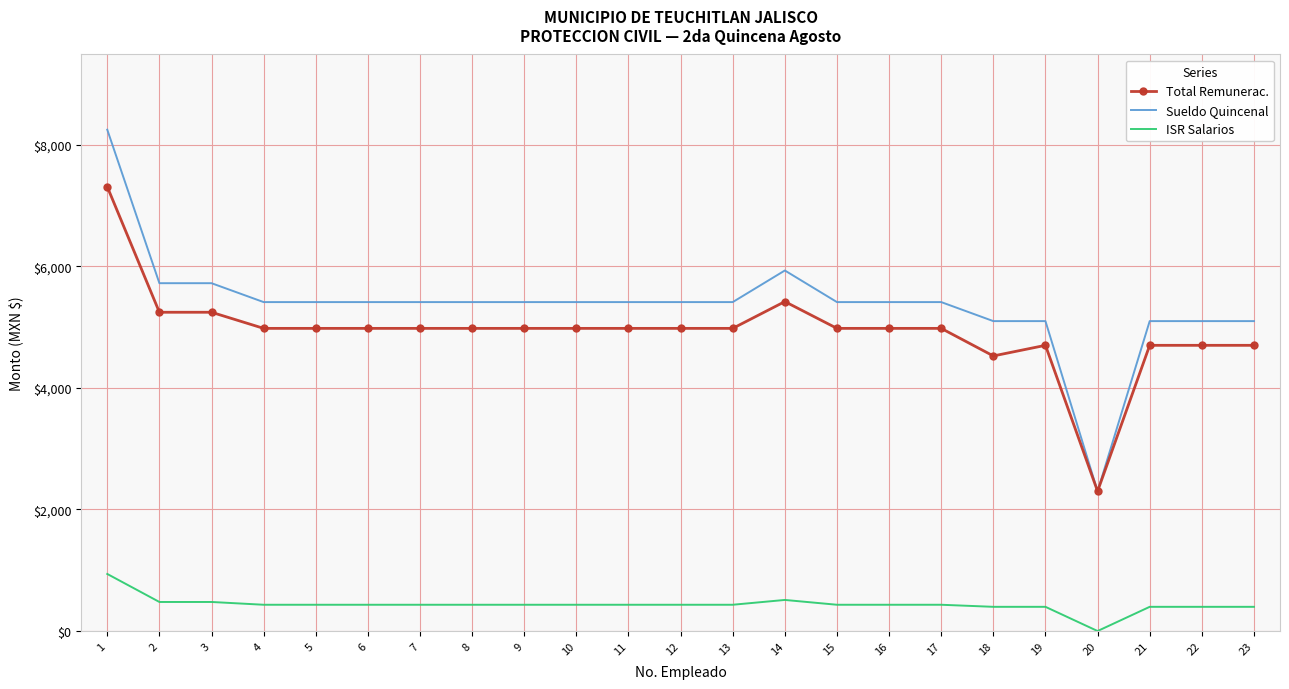

True or false: ISR Salarios and Sueldo Quincenal intersect in this chart.

False